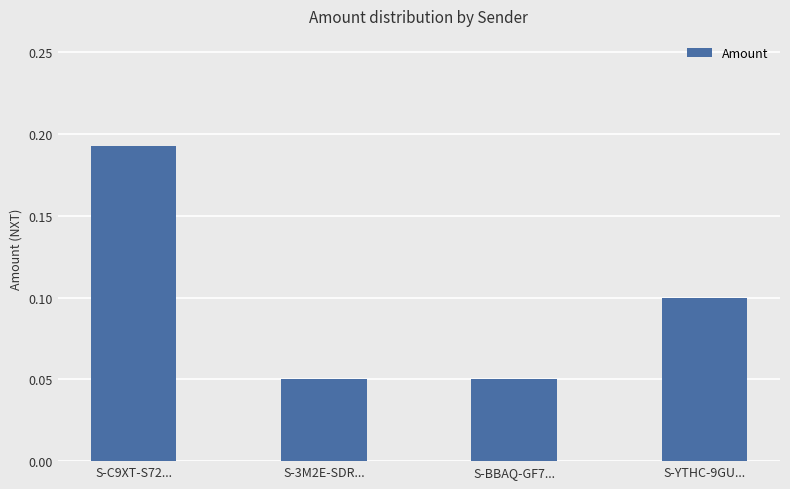

Which category has the highest value across all series?

S-C9XT-S72...